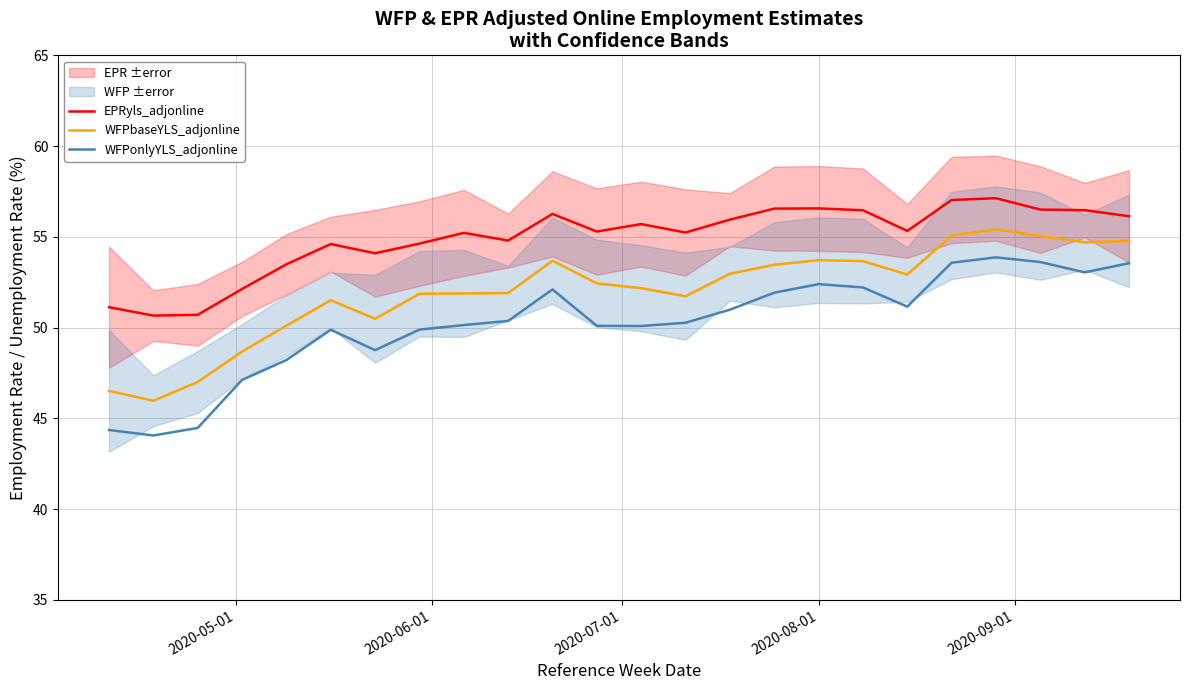

What is the minimum value for WFPbaseYLS_adjonline?

46.0